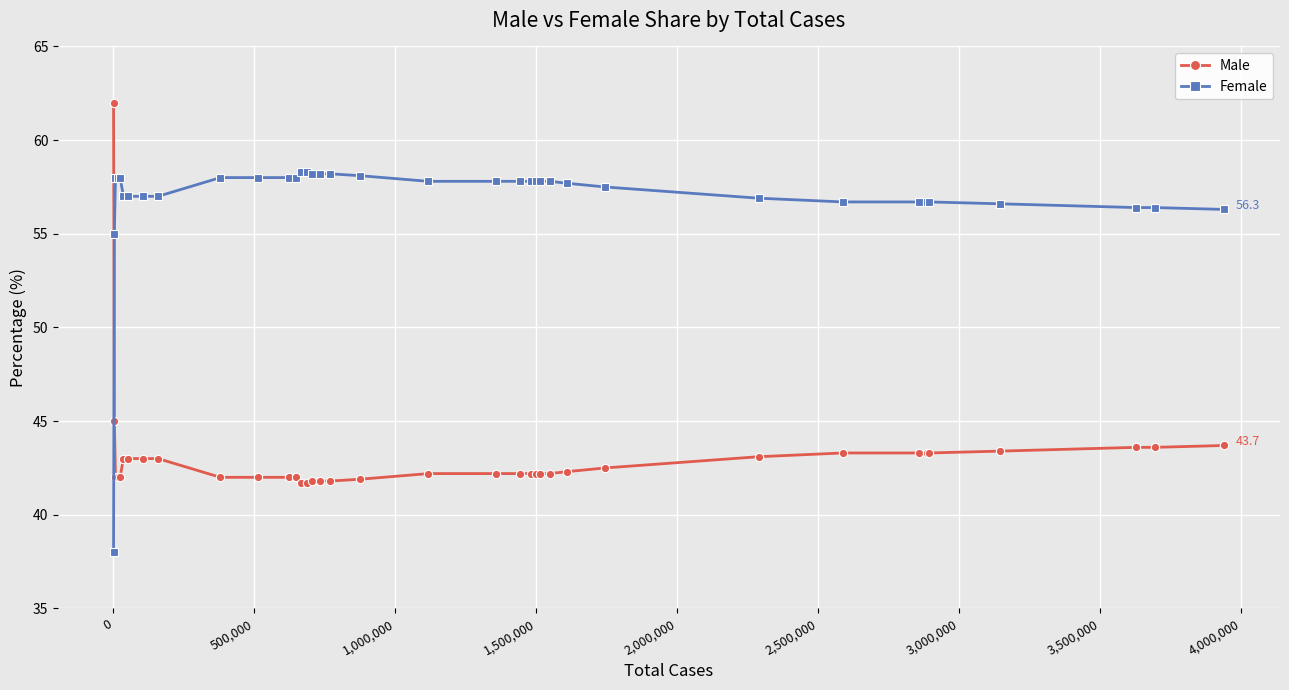

Does the chart display data point markers on the line(s)?

Yes